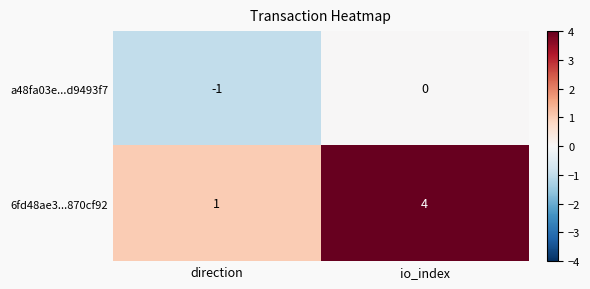

What is the sum of all 6fd48ae3...870cf92 values?

5